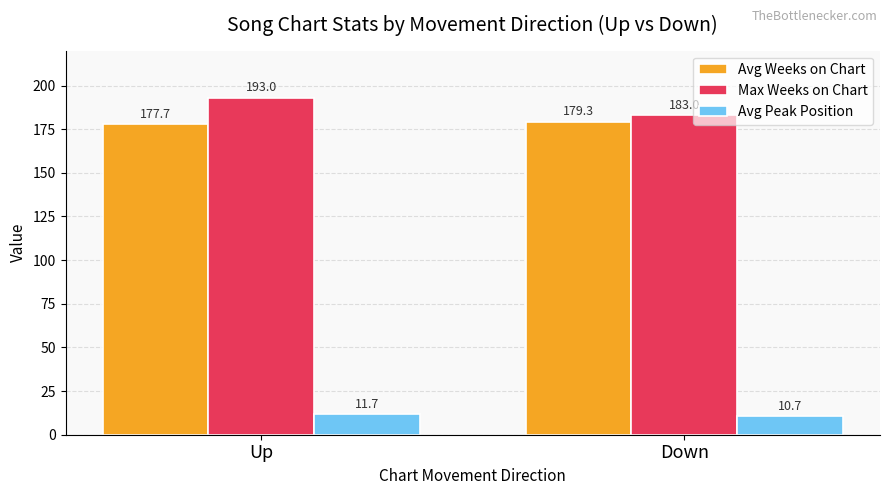

Which label corresponds to the largest value in the chart?

Up